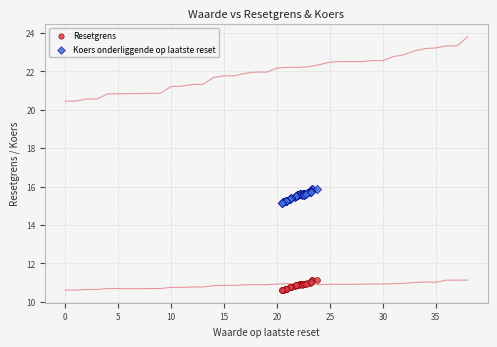

Which series reaches the maximum Y coordinate?

Koers onderliggende op laatste reset